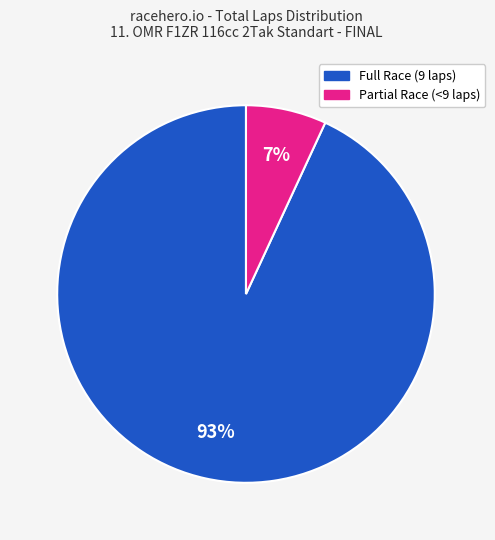

Is there a majority slice in this chart?

Yes